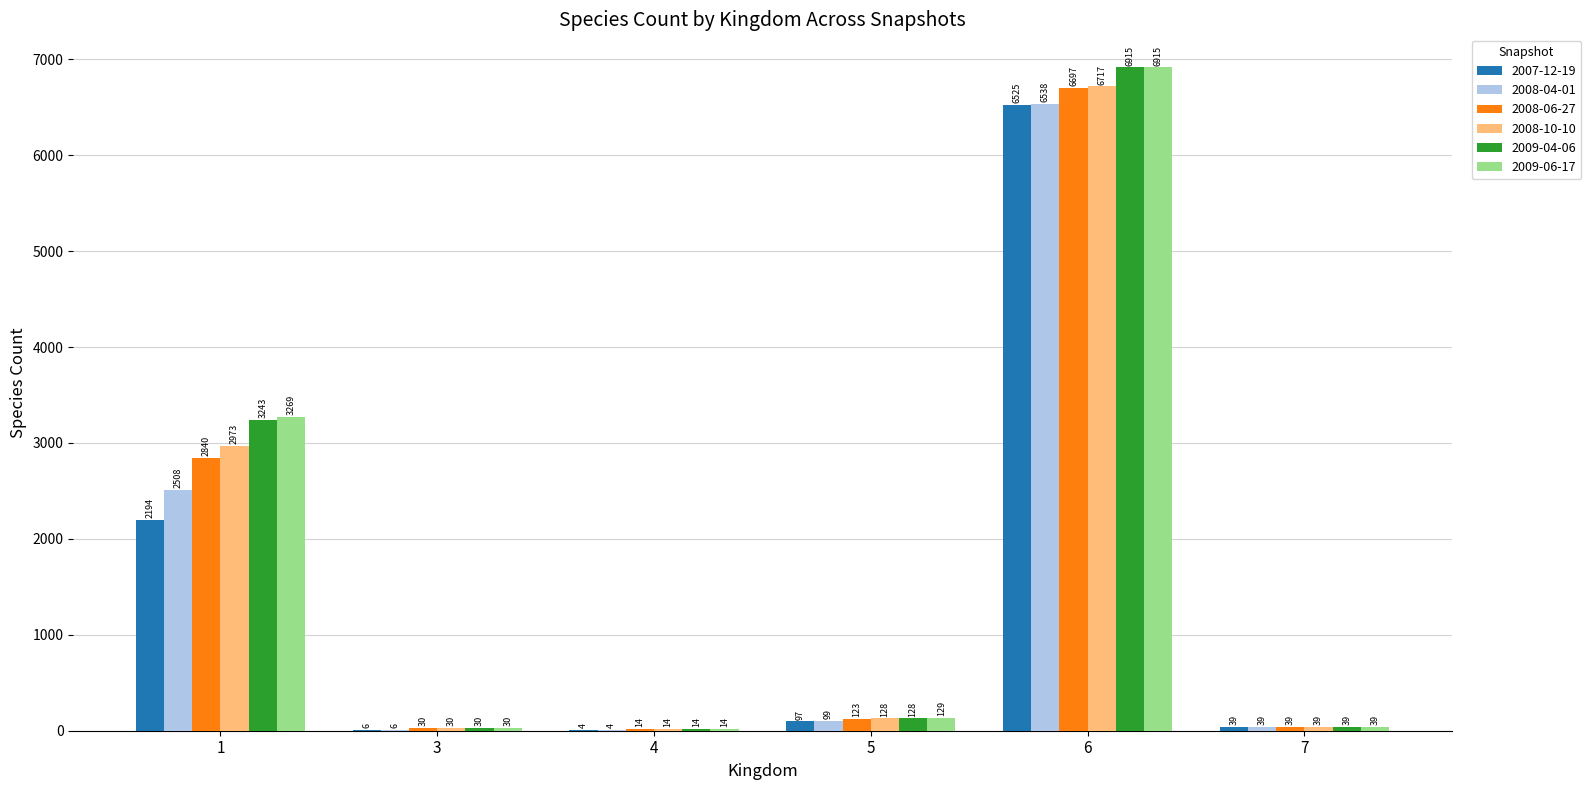

The 2009-06-17 series shows 3269 at 1. True or false?

True